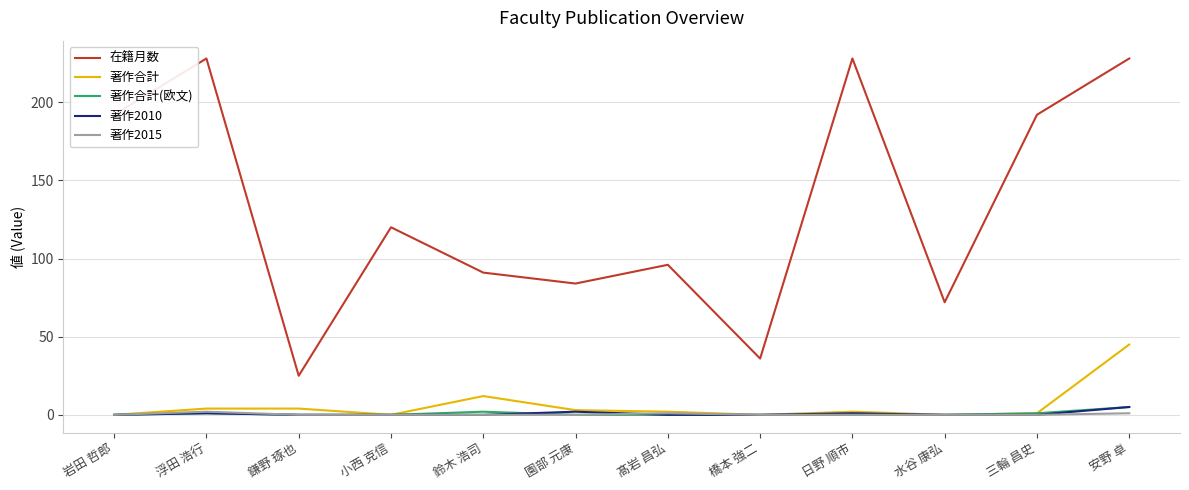

What position from the right is 三輪 昌史?

2